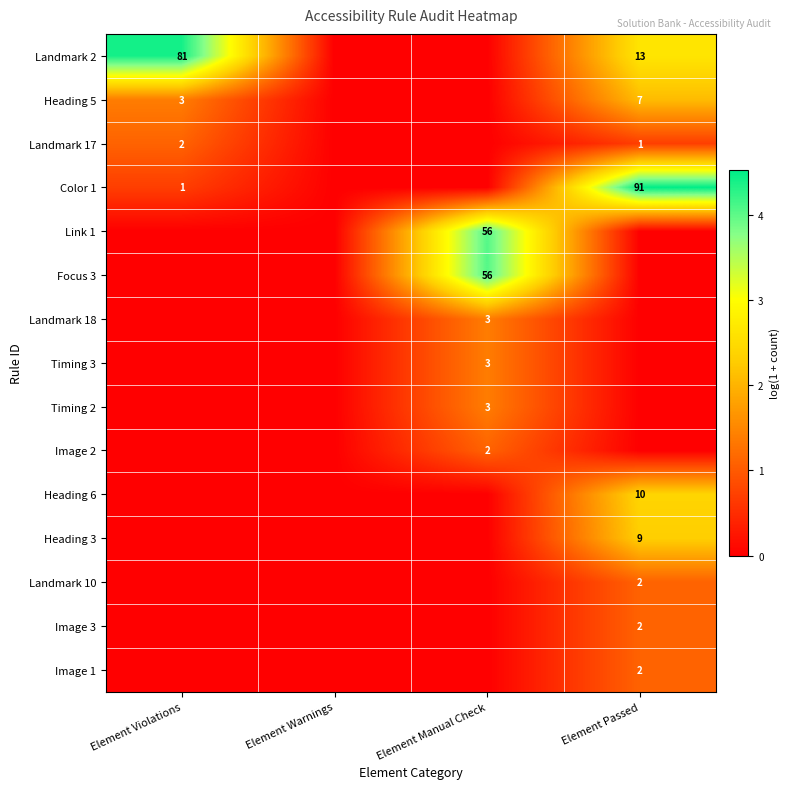

Is it true that Landmark 18 equals 4 at Element Manual Check?

False